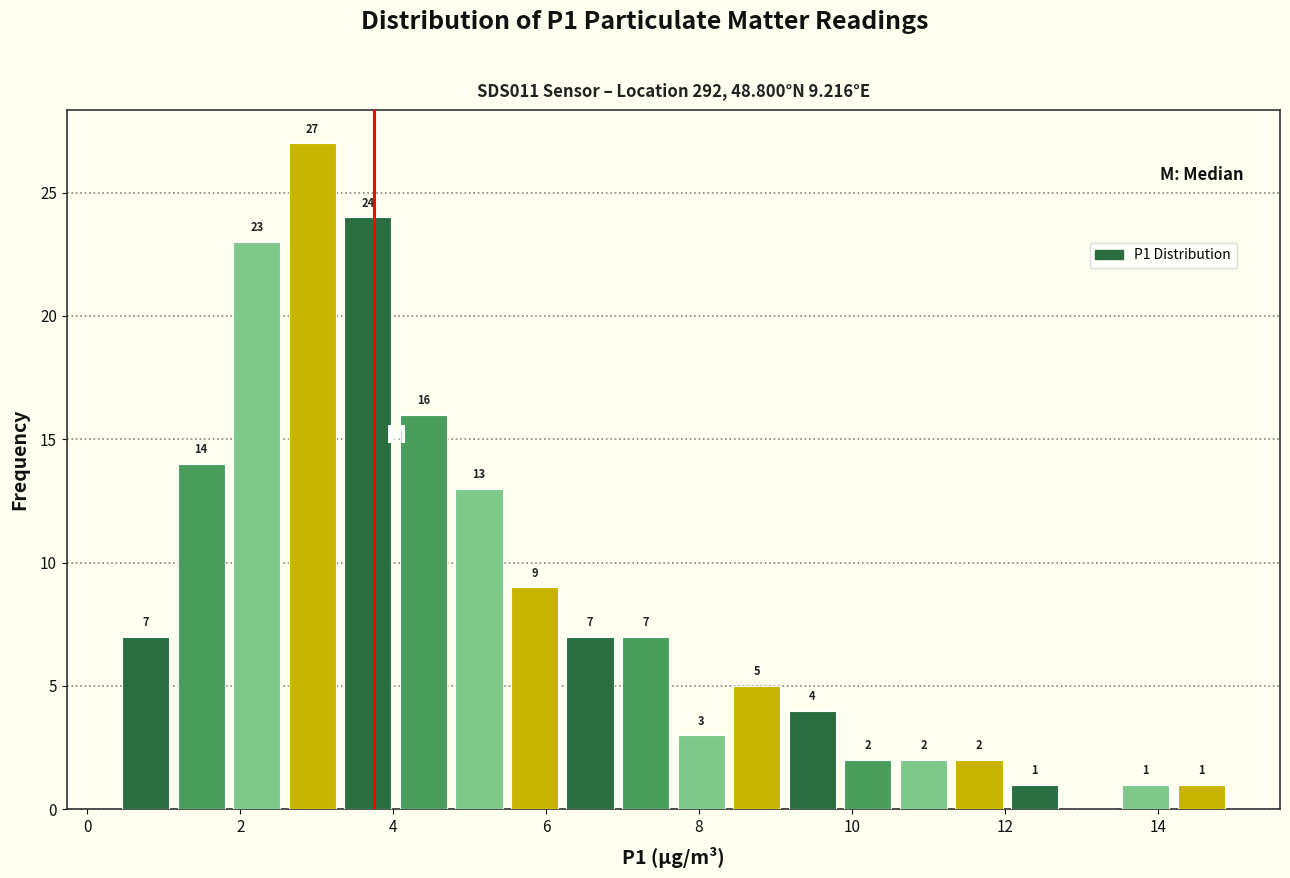

Around what value on the x-axis is the tallest bar? Give the approximate position of its centre, as read against the axis.

3.0